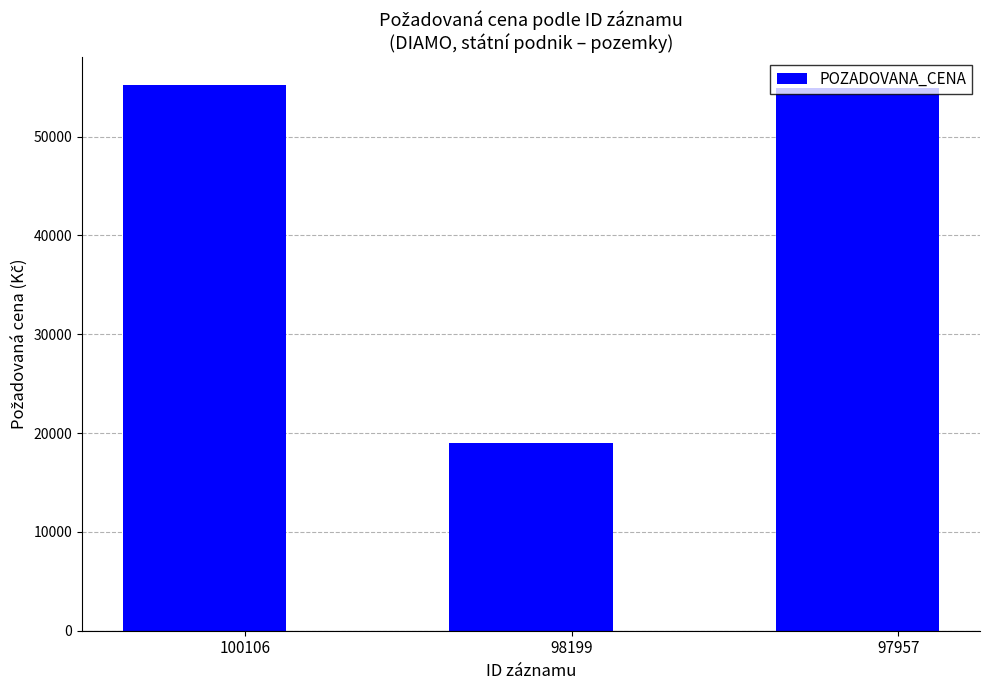

Is it true that the value at 97957 is 54900?

True